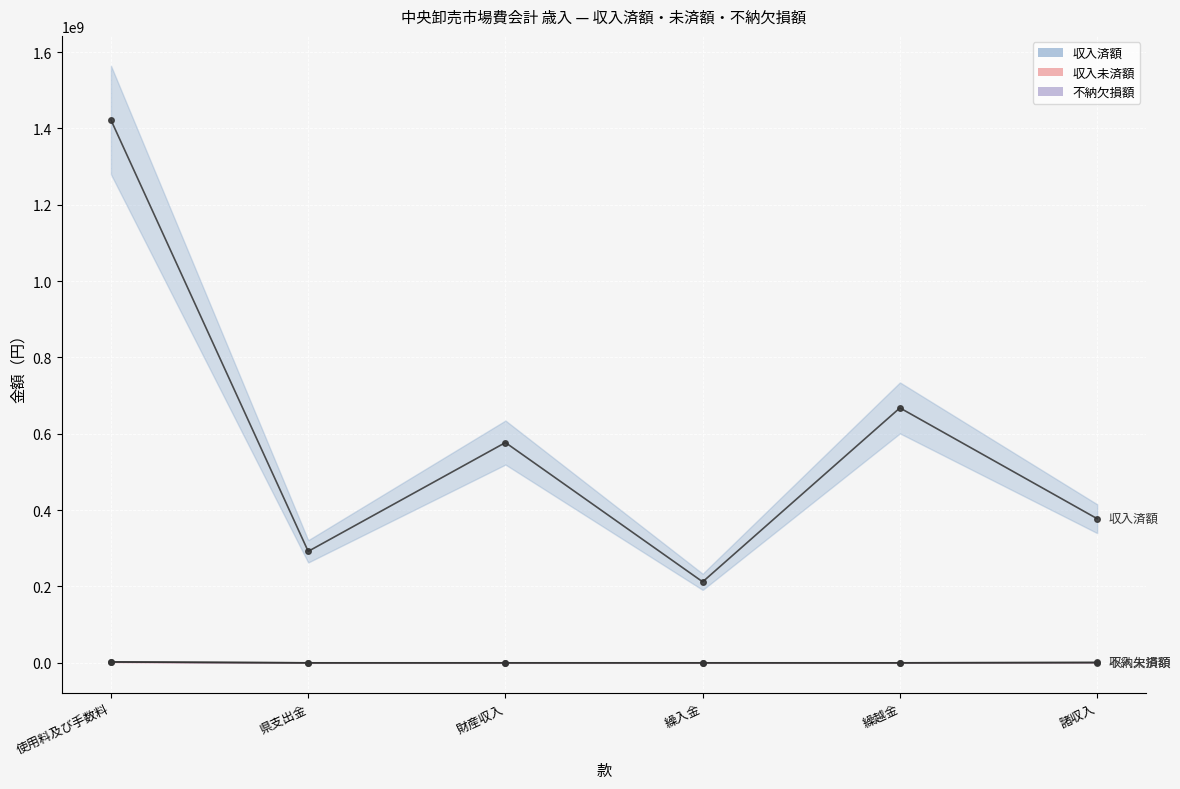

What is the difference between the highest and lowest values at 繰越金?

667894018